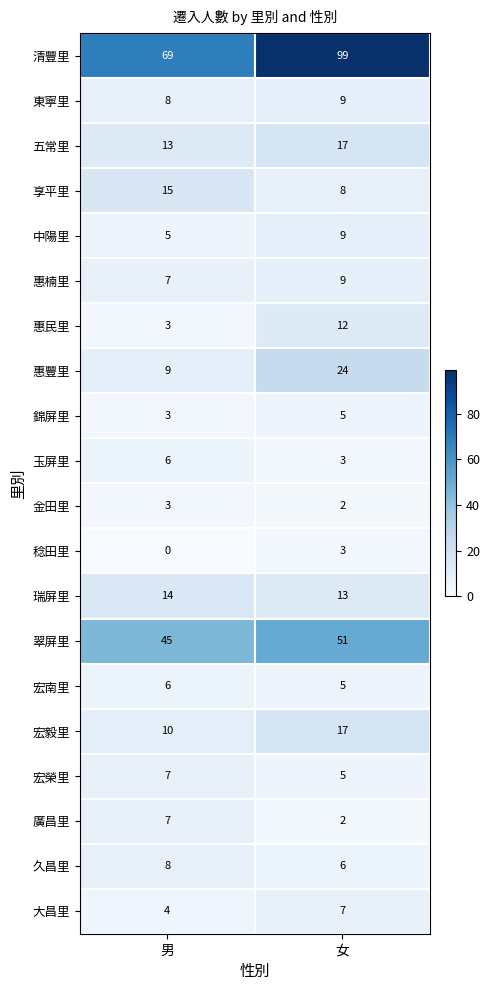

What is the minimum value for 五常里?

13